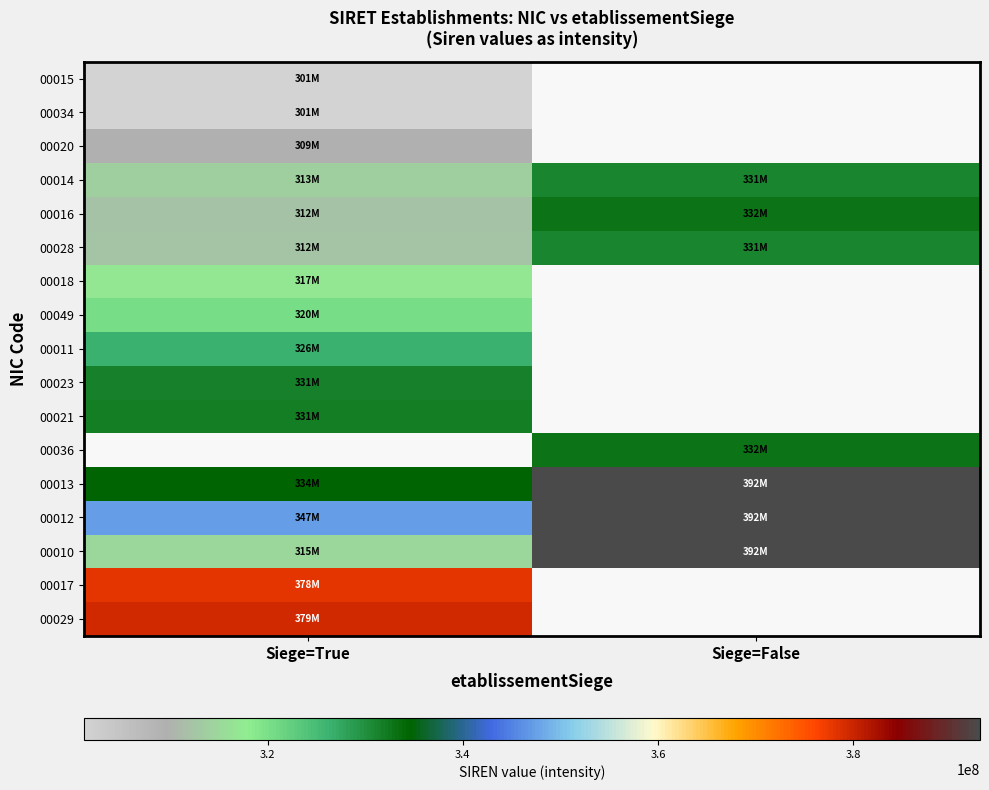

How many series are shown in this chart?

17